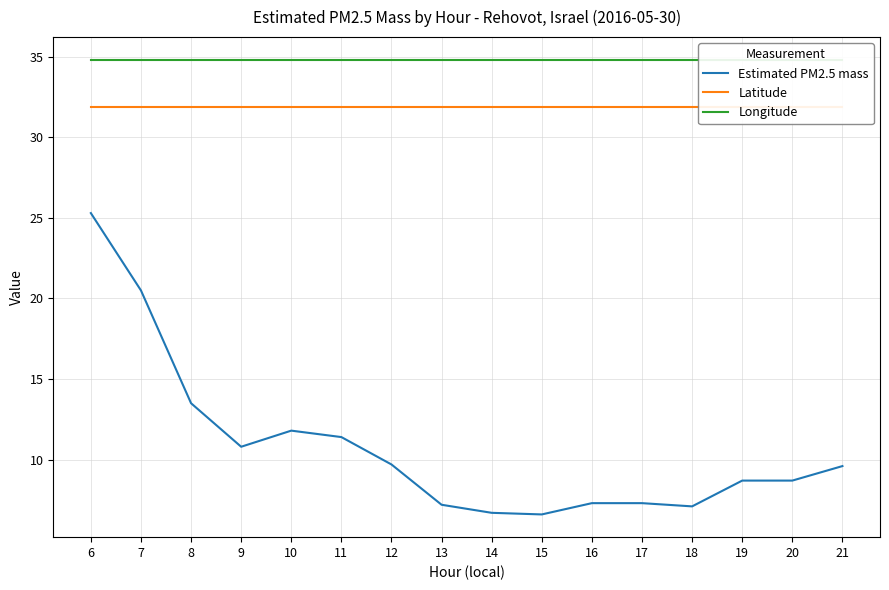

What is the difference between the highest and lowest values at 8?

21.3